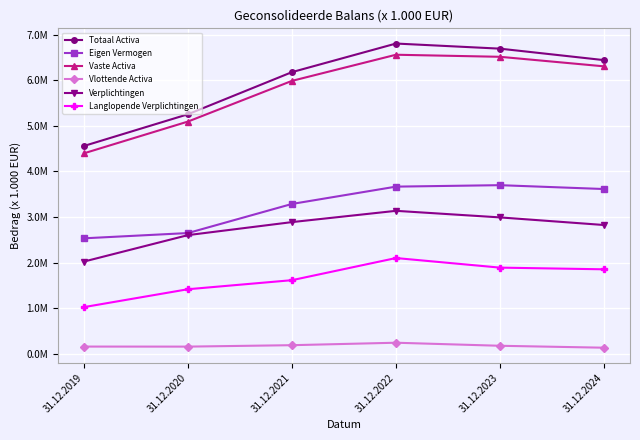

Which series changed the most between 31.12.2019 and 31.12.2023?

Totaal Activa